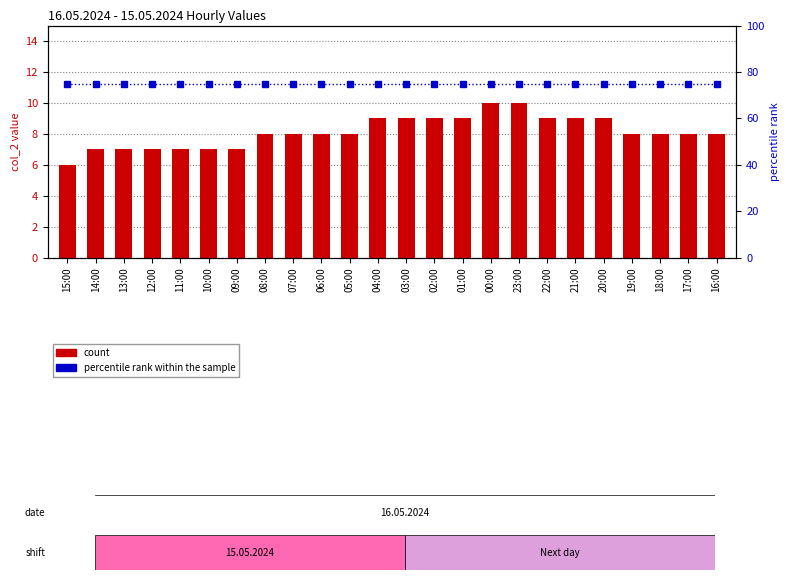

Where does the count series first go above 8?

04:00